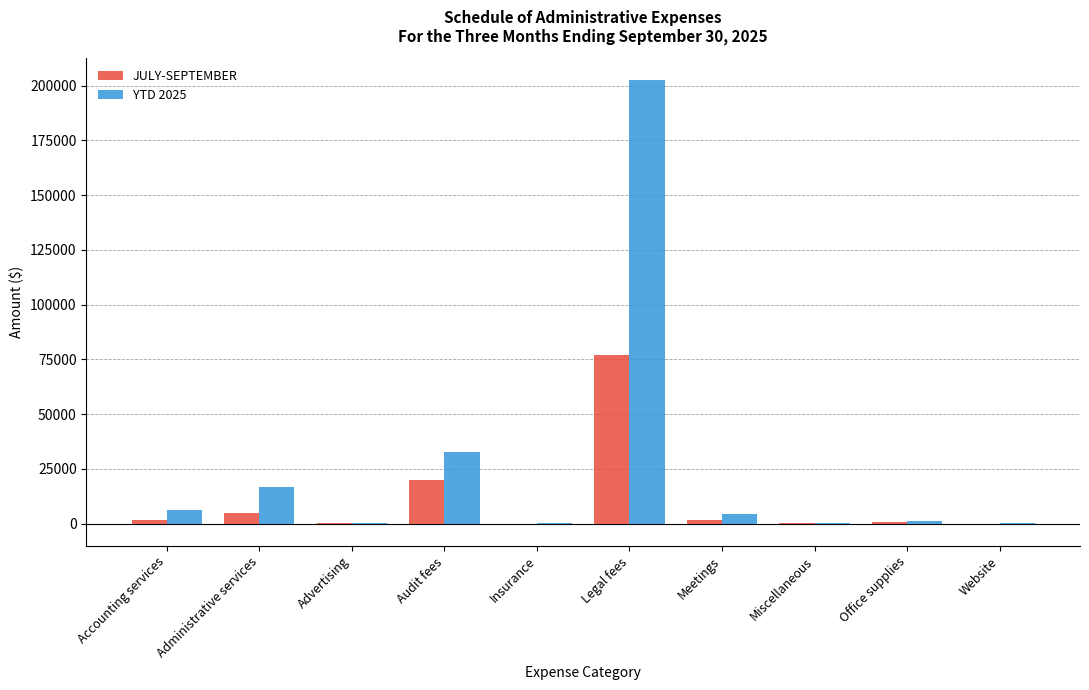

Which label corresponds to the largest value in the chart?

Legal fees